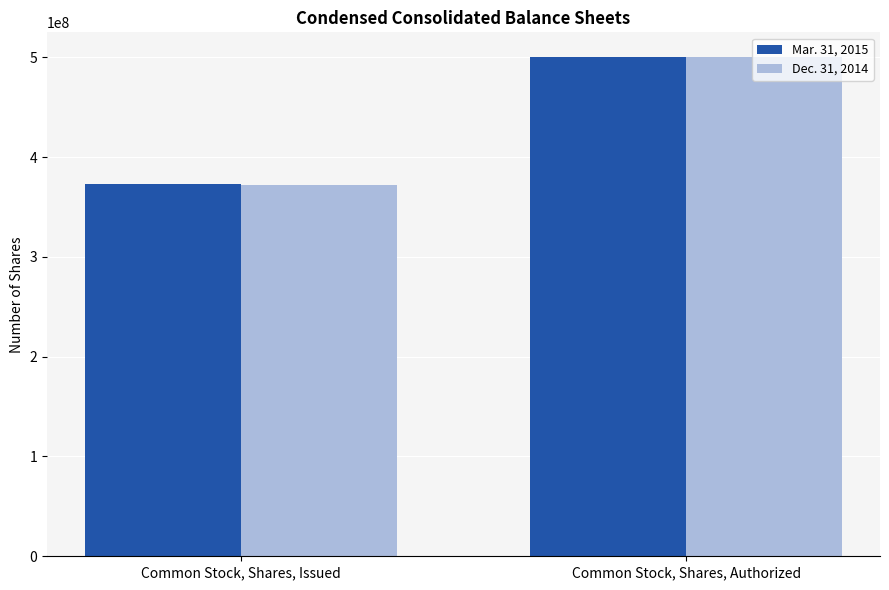

Reading left to right, transcribe all the data shown in this chart.

Mar. 31, 2015: 373121054	500000000
Dec. 31, 2014: 372005502	500000000